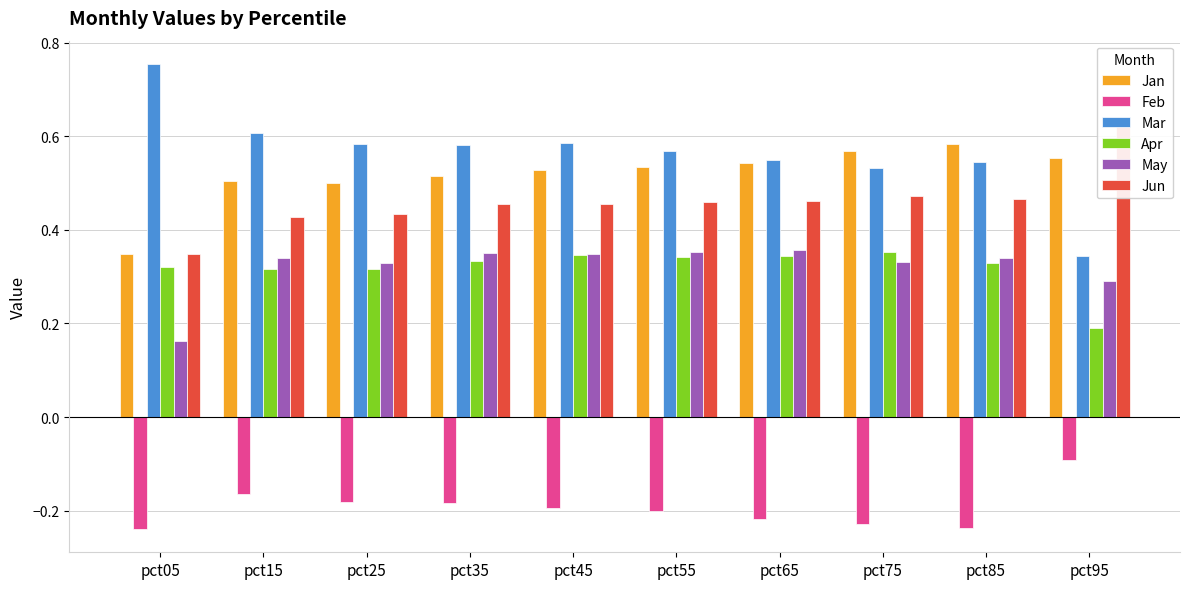

Read the May value at pct25.

0.3